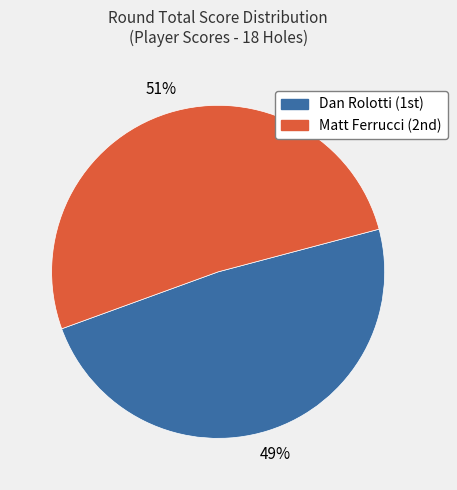

Rank the categories by value from lowest to highest.

Dan Rolotti, Matt Ferrucci